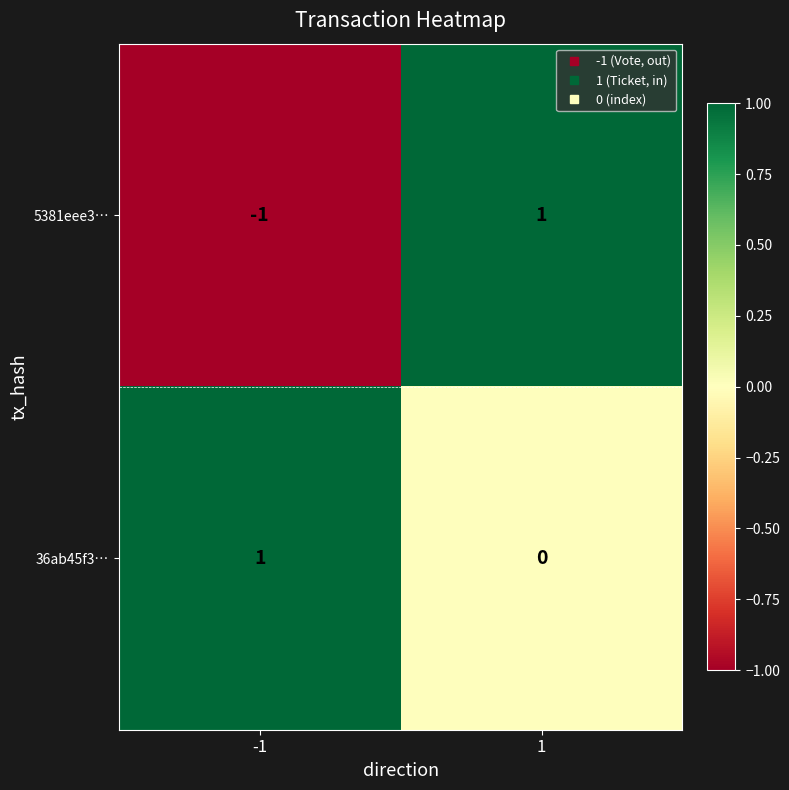

Reading left to right, extract all data points from this chart.

5381eee3…: -1=-1	1=1
36ab45f3…: -1=1	1=0